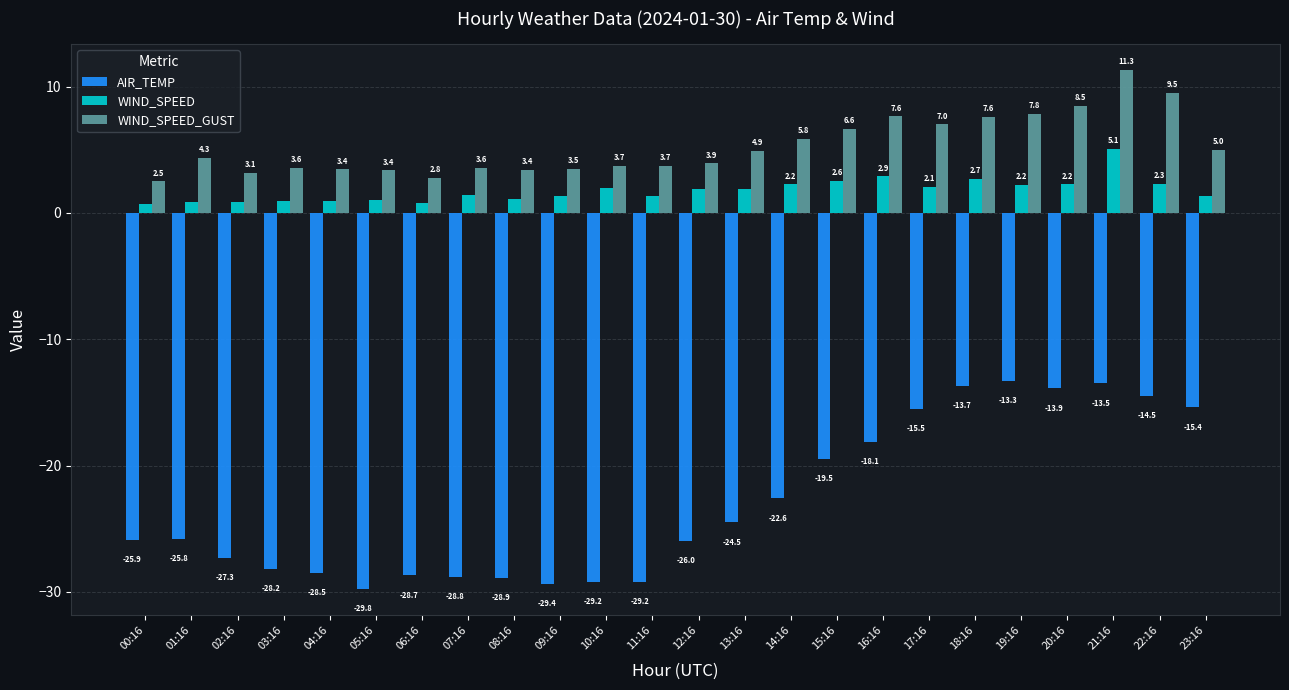

True or false: AIR_TEMP has a value of -29.2 at 10:16.

True